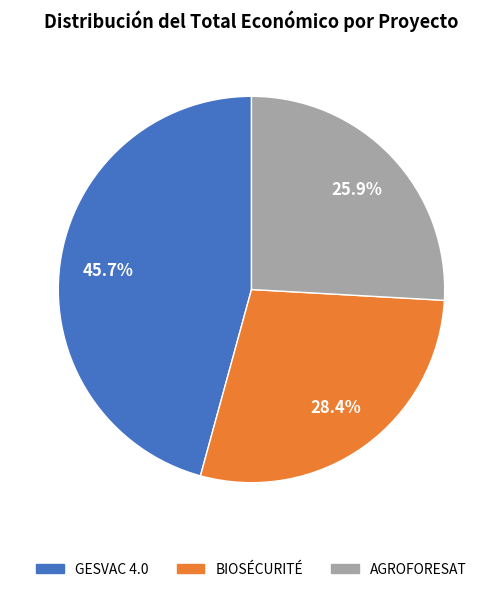

The GESVAC 4.0 slice represents 61% of the pie. True or false?

False